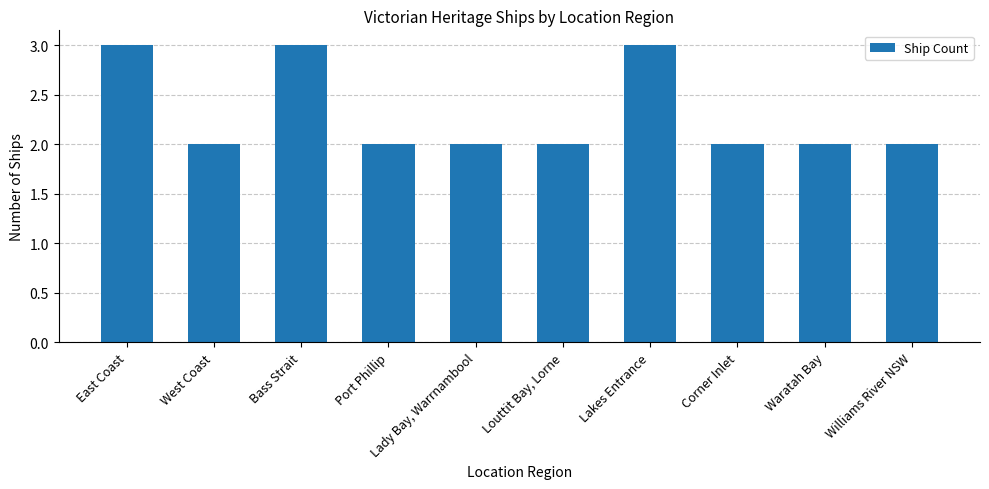

What is the change in value from East Coast to Williams River NSW?

-1